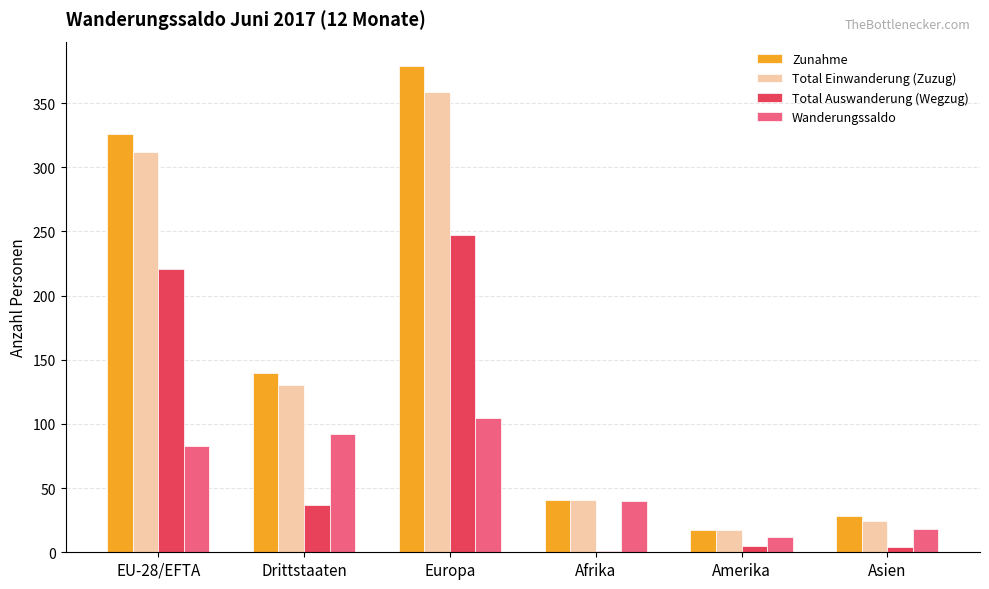

Which series has the largest total across all categories?

Zunahme